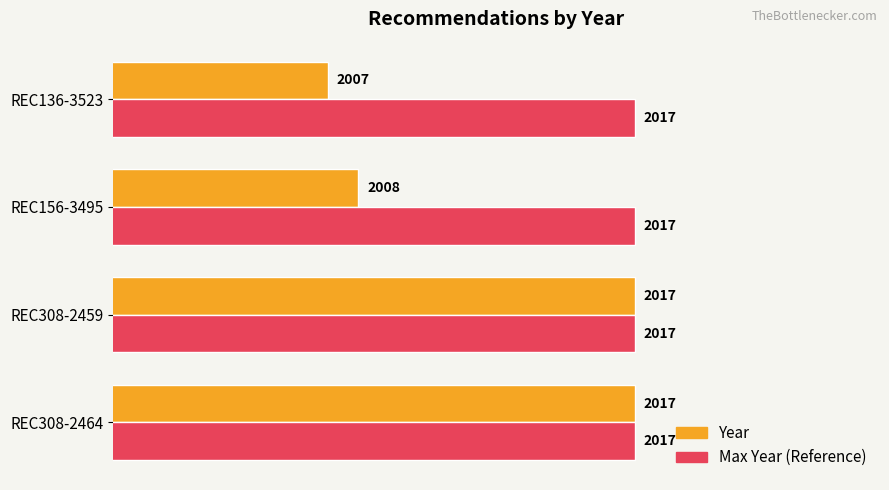

What is the total value across all series at REC308-2459?

4034